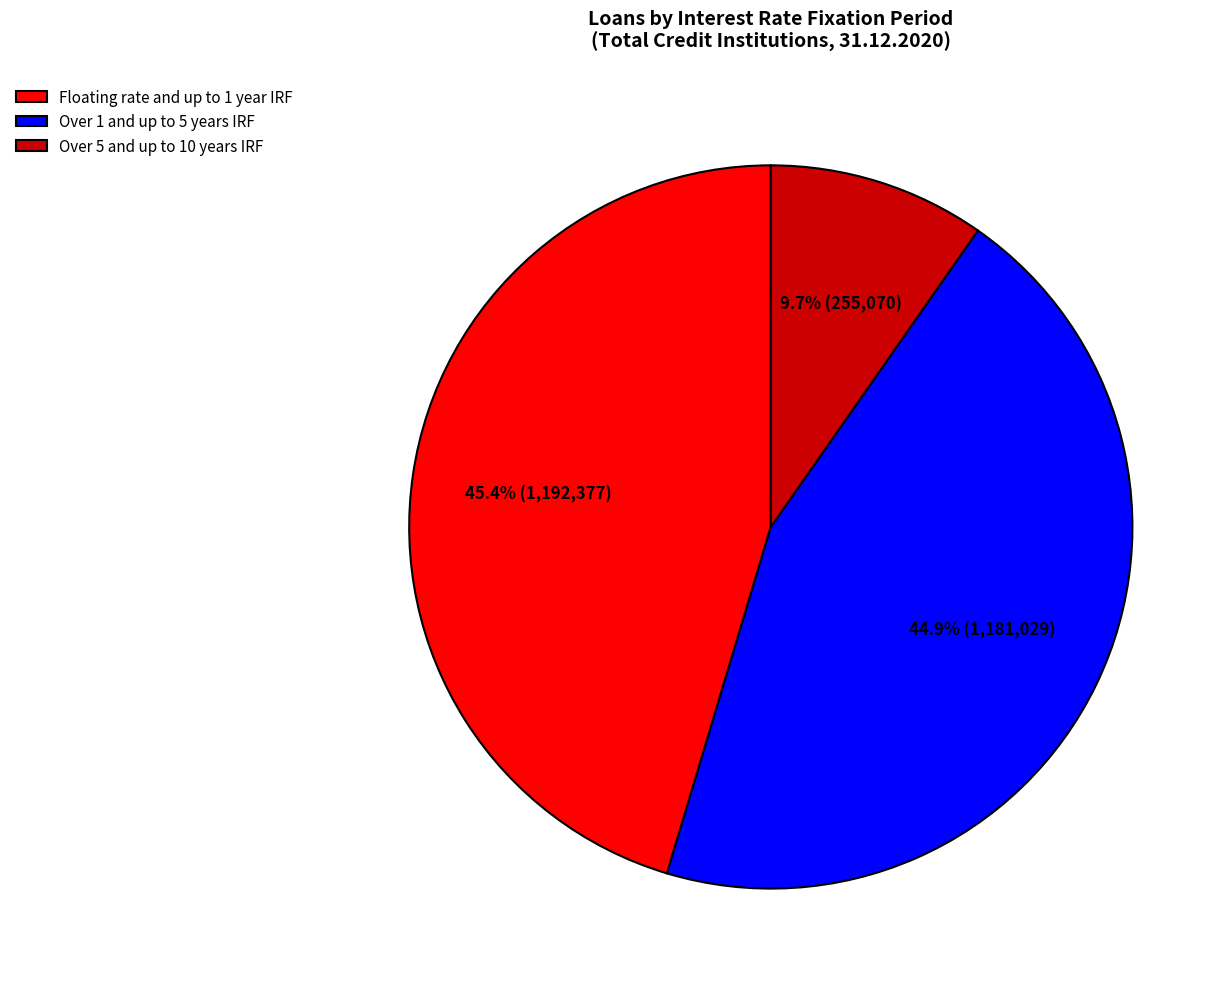

The Floating rate and up to 1 year IRF slice represents 45% of the pie. True or false?

True